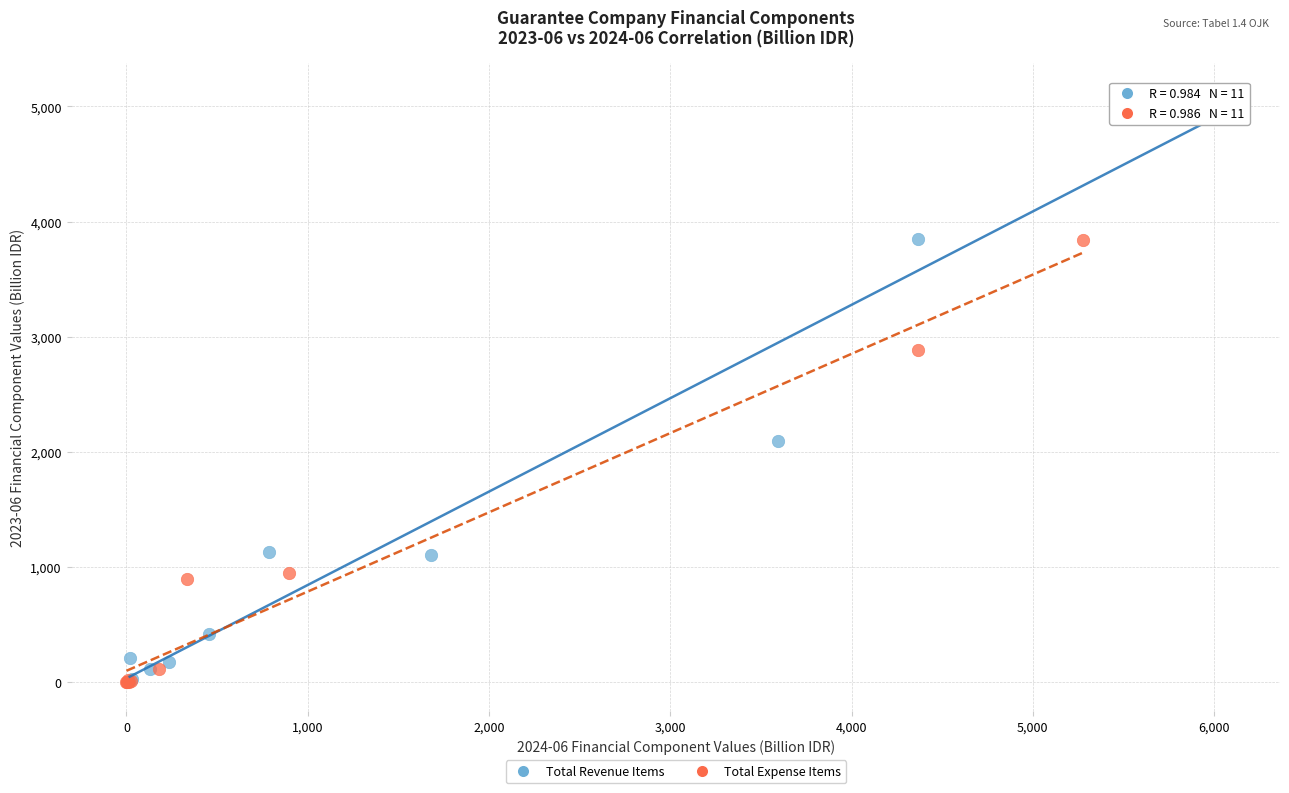

Which series has the largest Y range (max minus min)?

Total Revenue Items